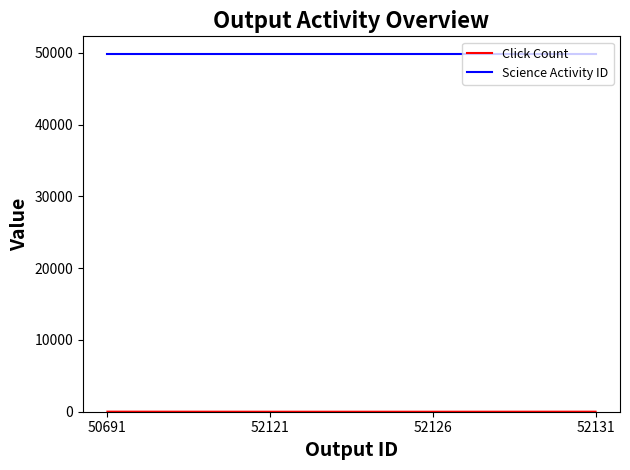

The Science Activity ID series shows 29470 at 52126. True or false?

False